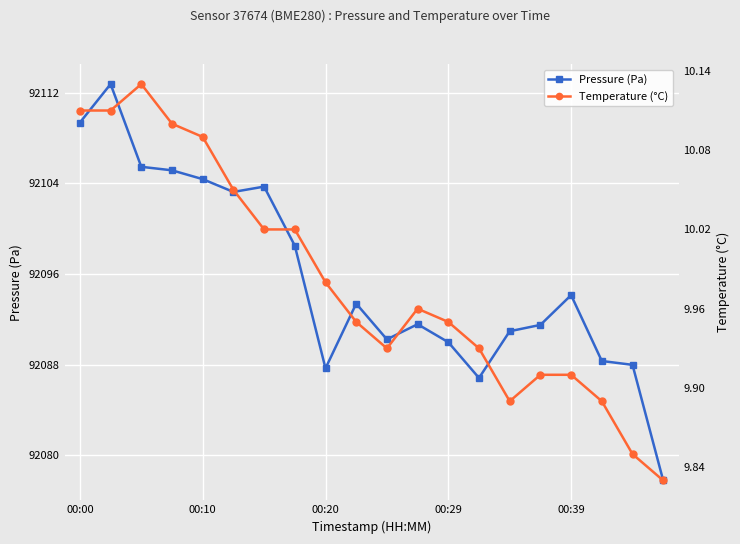

True or false: Temperature (°C) and Pressure (Pa) cross at least once.

False